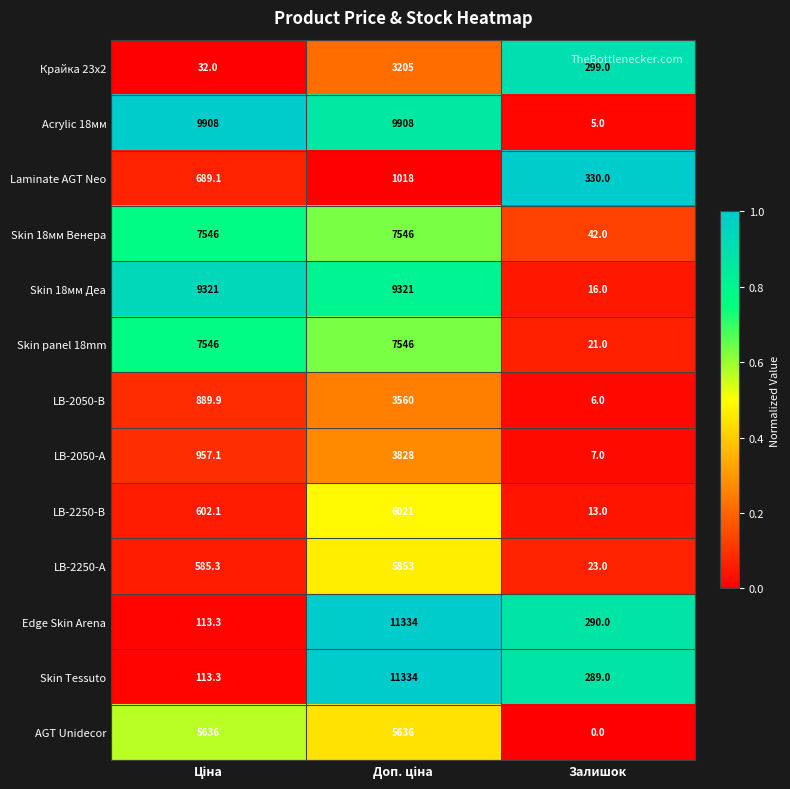

What is the spread (max minus min) of values at Залишок?

330.0